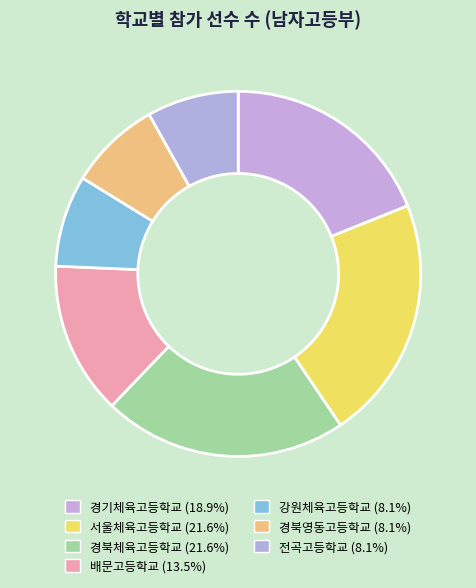

Does any single category account for the majority?

No